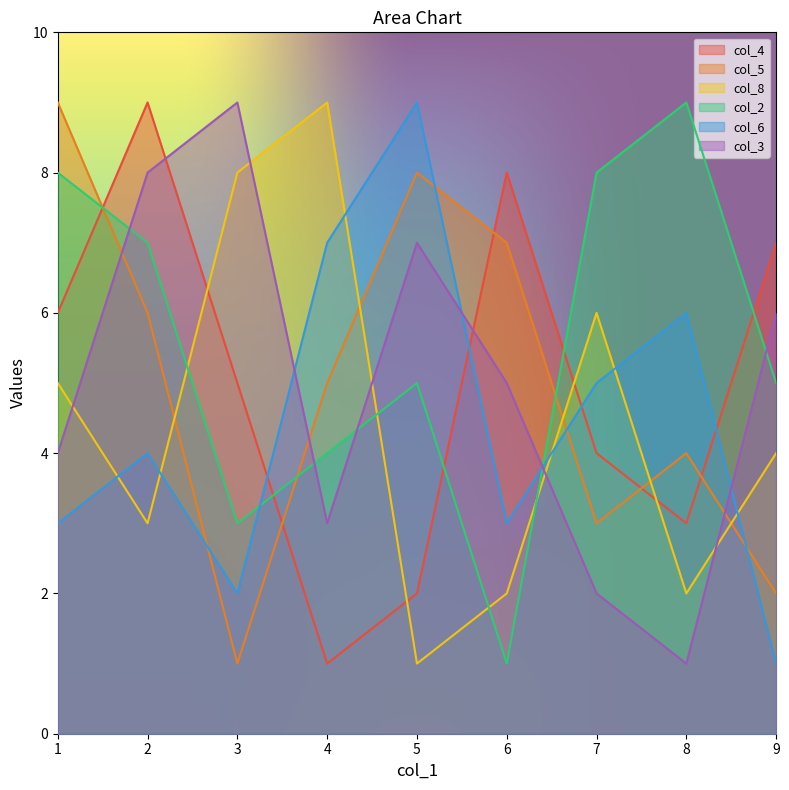

What value does the col_5 series have at 7?

3